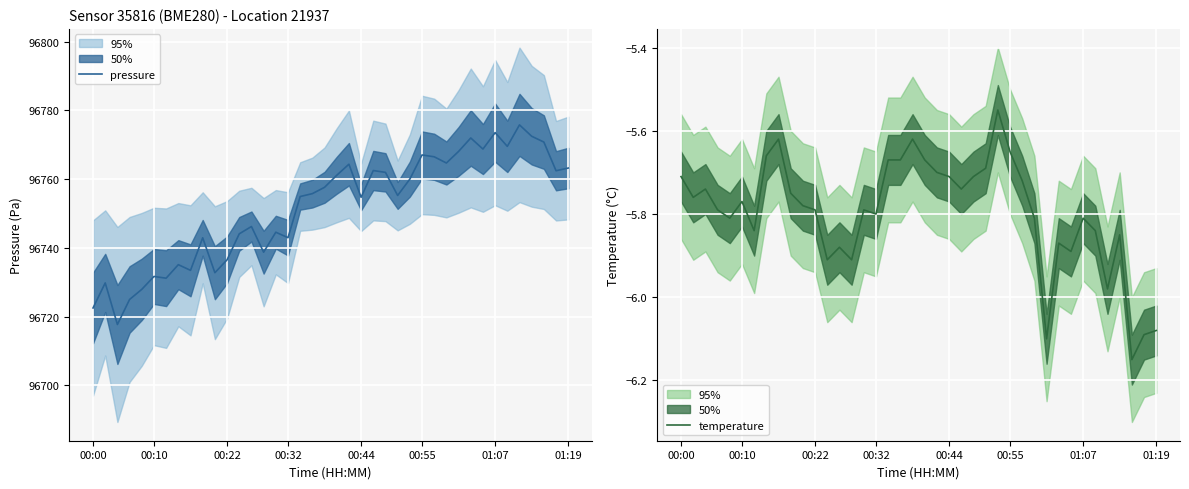

At how many categories does at least one series exceed 34337?

40